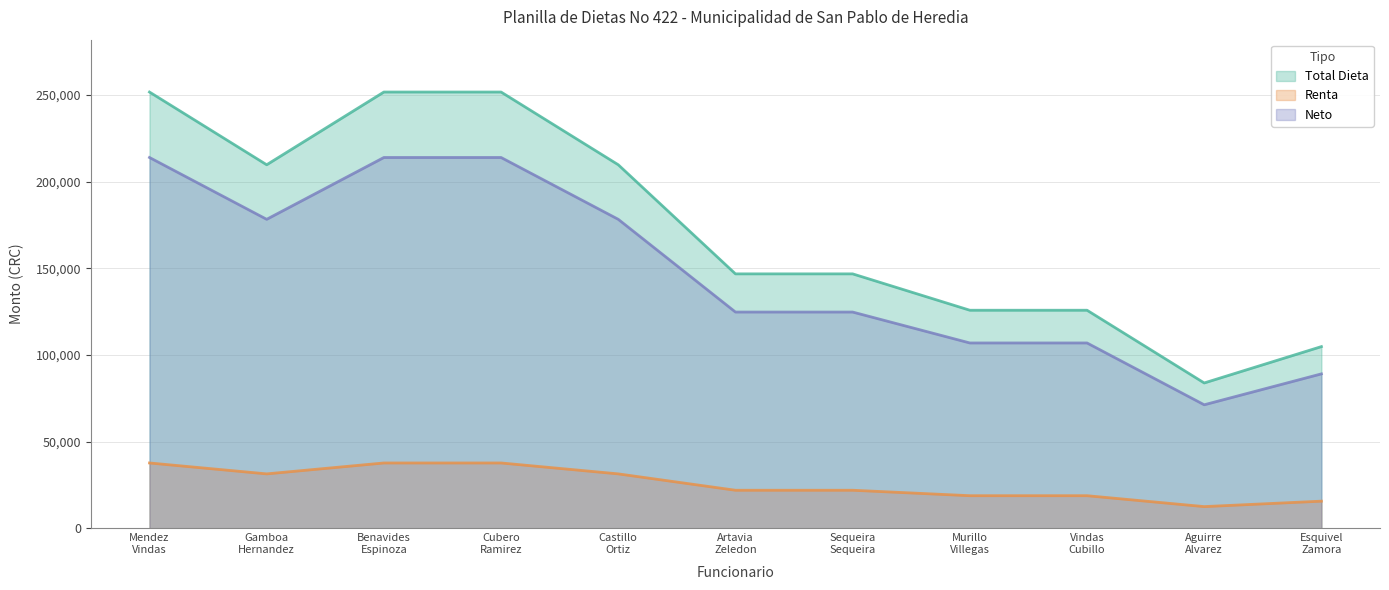

What is the greatest value displayed?

251616.0